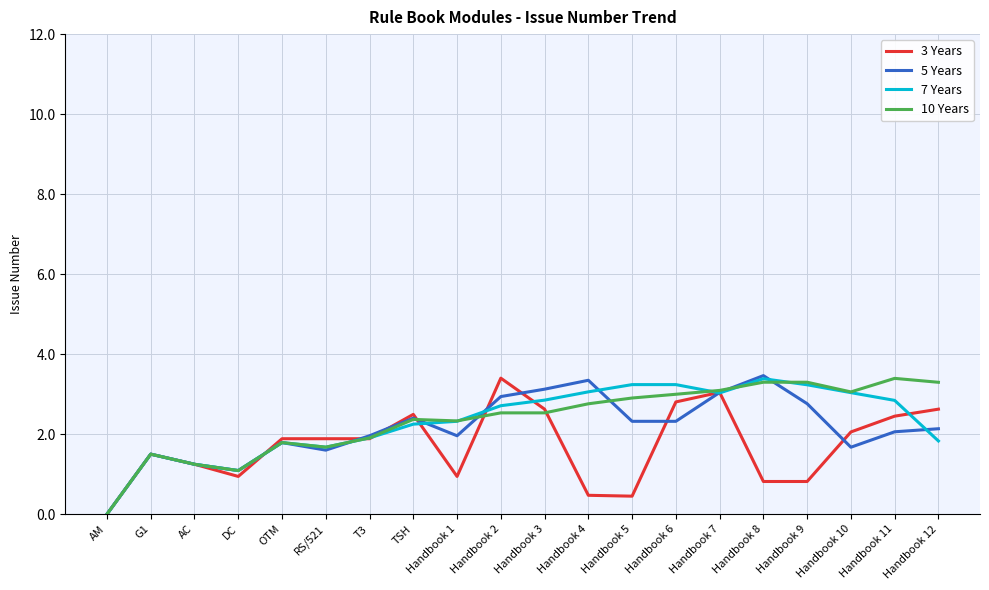

What is the difference between the highest and lowest values at Handbook 3?

0.6